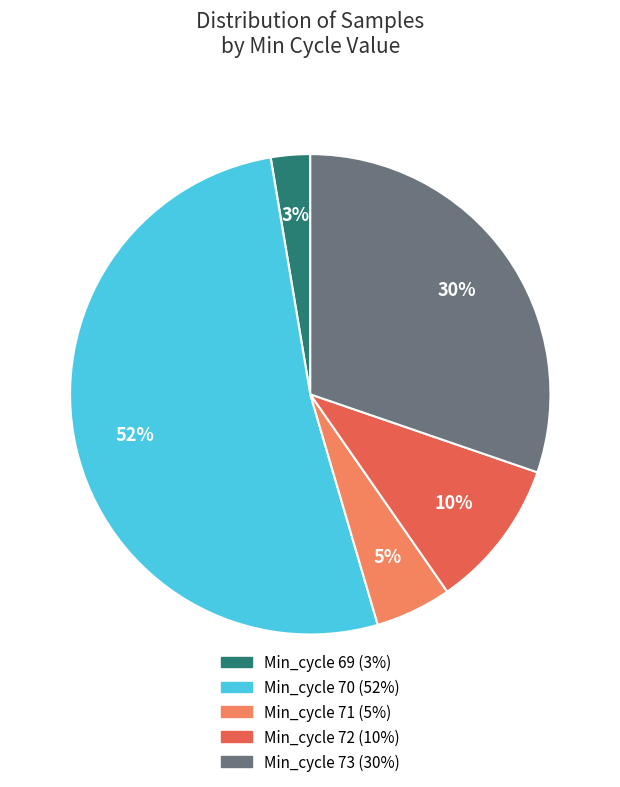

To the nearest percent, what is the difference between the largest and smallest slice percentages?

49%